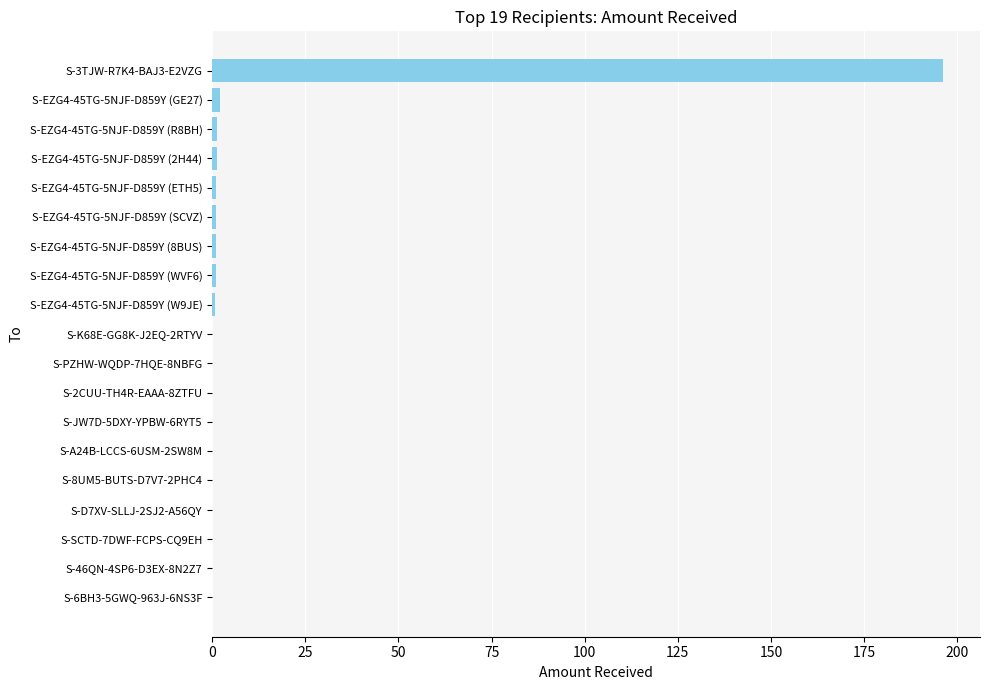

The value at S-3TJW-R7K4-BAJ3-E2VZG is 275.0. True or false?

False